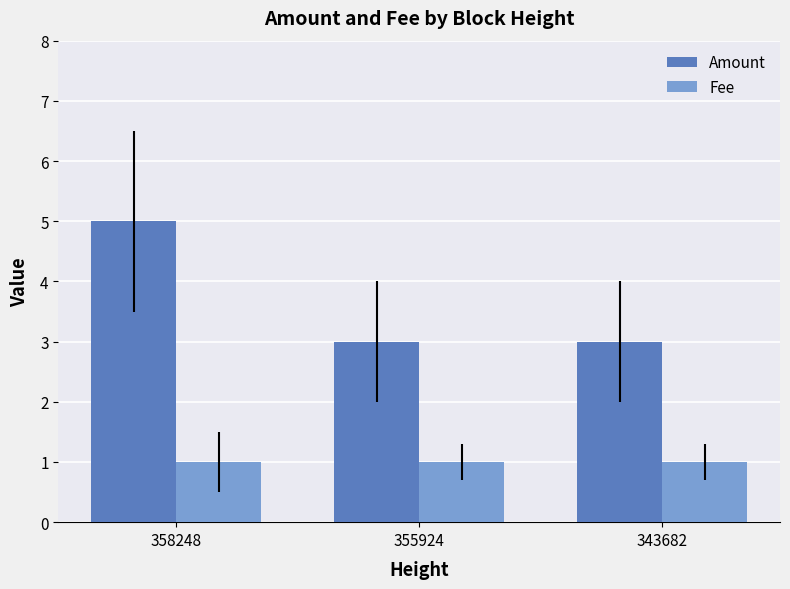

Which series has the largest total across all categories?

Amount